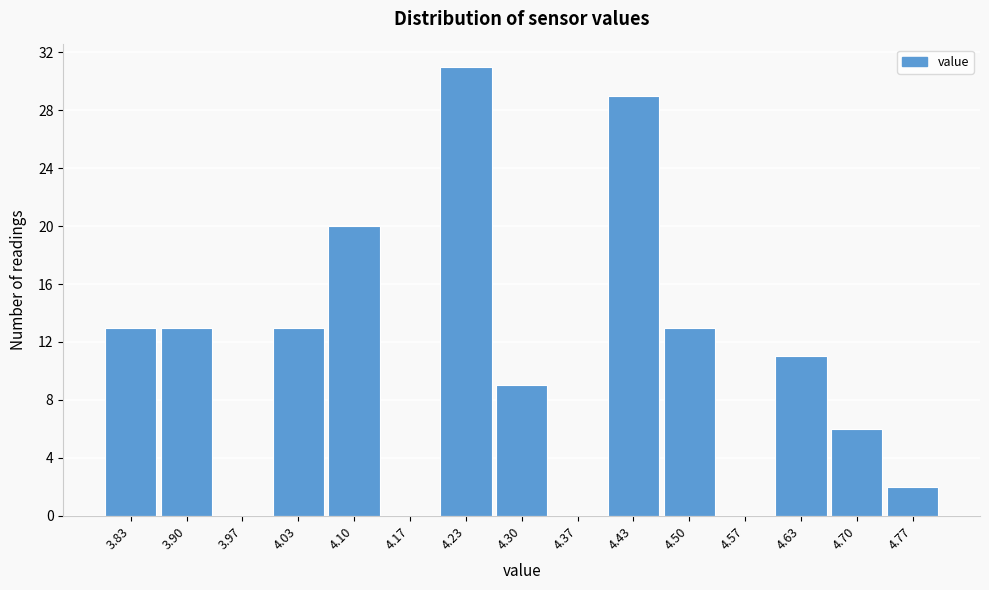

Reading left to right, transcribe this chart: for each bar, give the range it covers on the x-axis and its height. Neither the bar edges nor the heights are printed on the chart, so give them approximately, as read against the axes.

3.80 to 3.87: 13
3.87 to 3.93: 13
3.93 to 4.00: 0
4.00 to 4.07: 13
4.07 to 4.13: 20
4.13 to 4.20: 0
4.20 to 4.27: 31
4.27 to 4.33: 9
4.33 to 4.40: 0
4.40 to 4.47: 29
4.47 to 4.53: 13
4.53 to 4.60: 0
4.60 to 4.67: 11
4.67 to 4.73: 6
4.73 to 4.80: 2